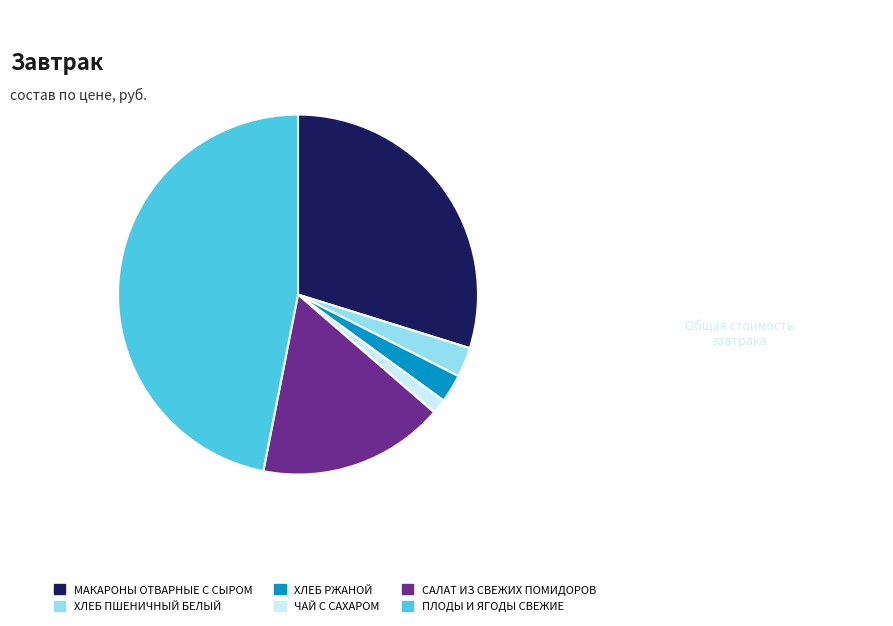

Count the number of slices in the pie.

6